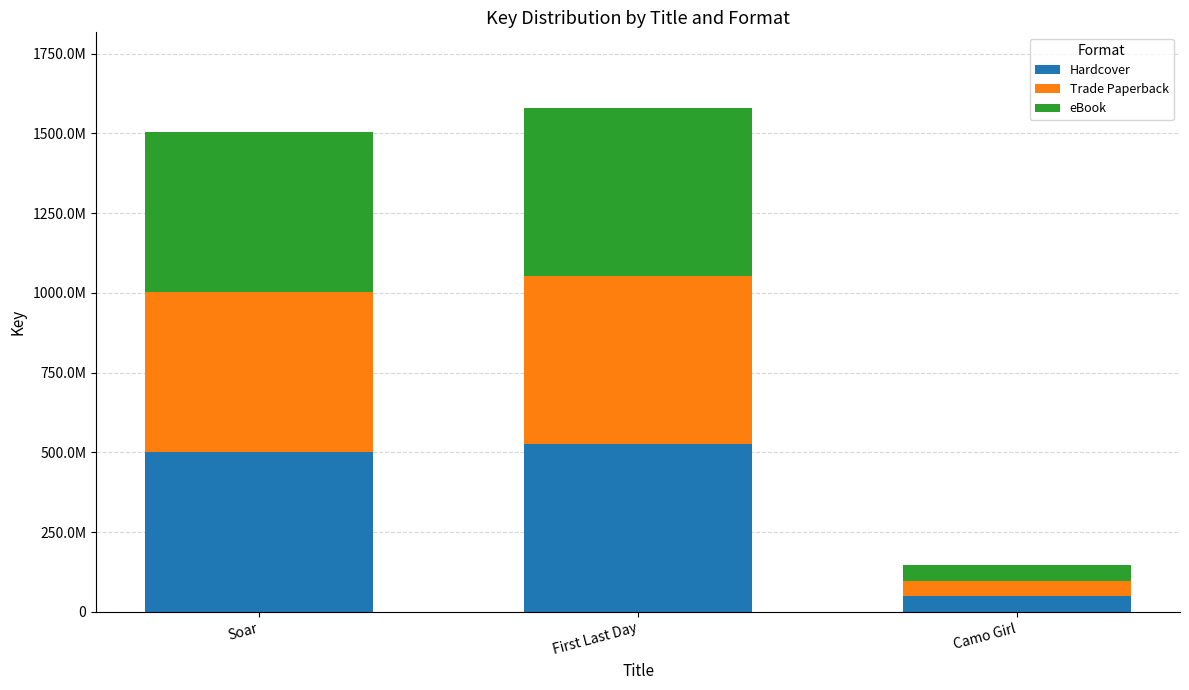

What is the average value of the Trade Paperback series?

359145119